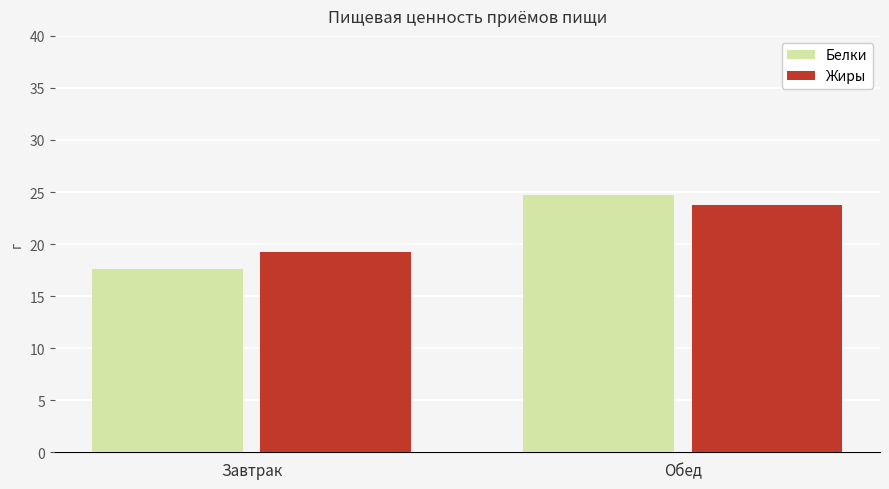

How many bars are there in total?

4